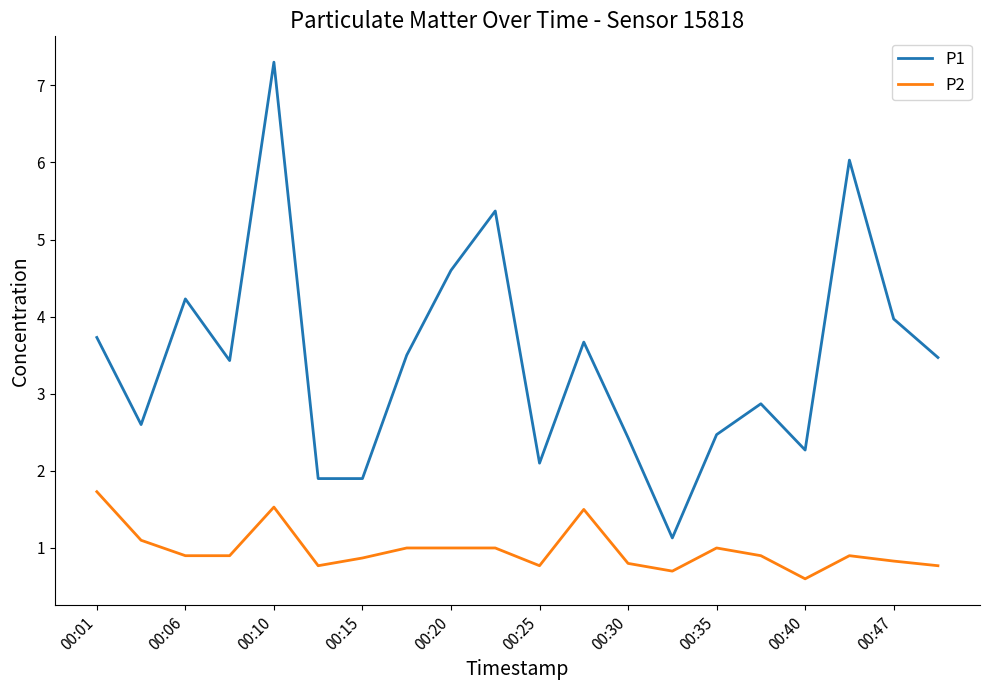

What is the difference between the maximum and minimum values in the P2 series?

1.1